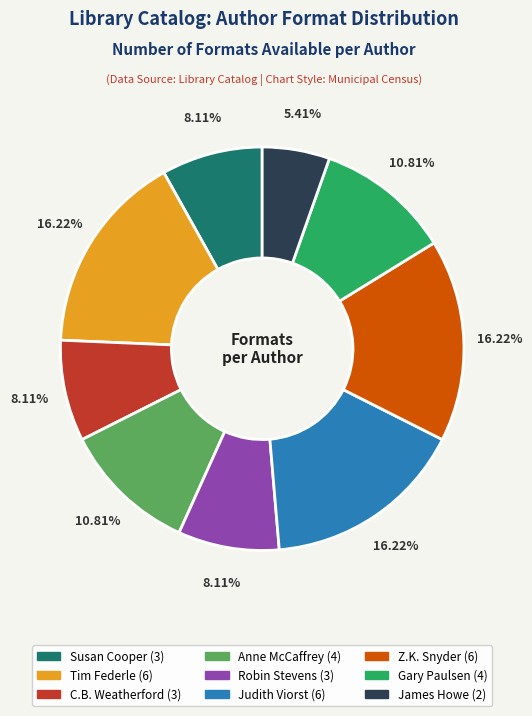

To the nearest percent, what is the average slice percentage?

11%